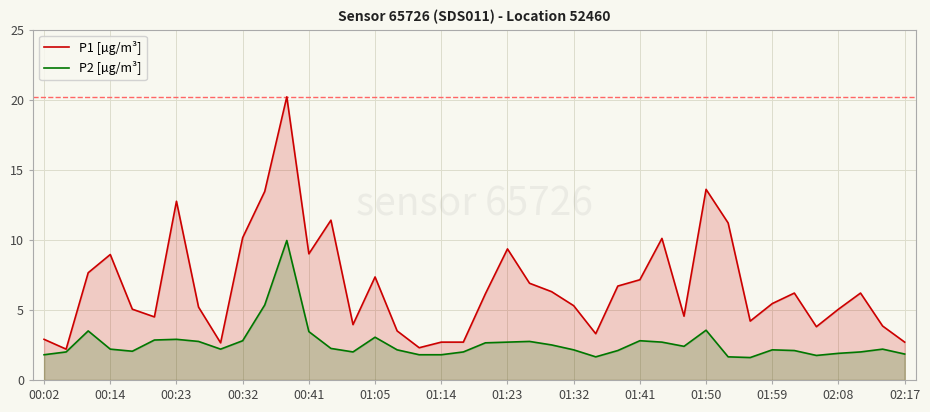

Which series has the largest range (max minus min)?

P1 [µg/m³]